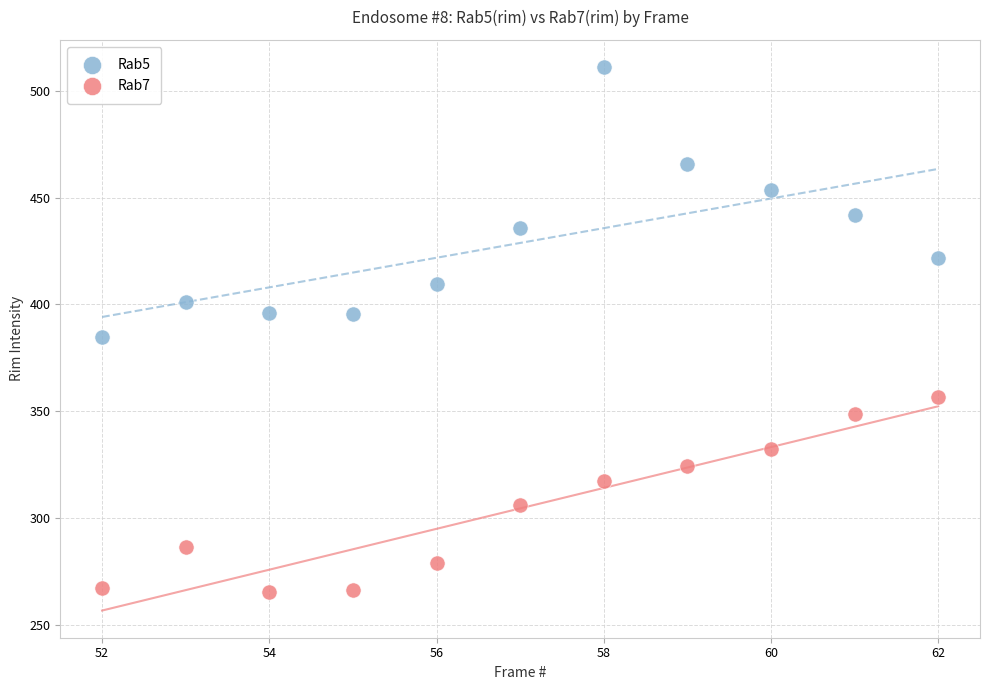

Which series has the largest Y range (max minus min)?

Rab5